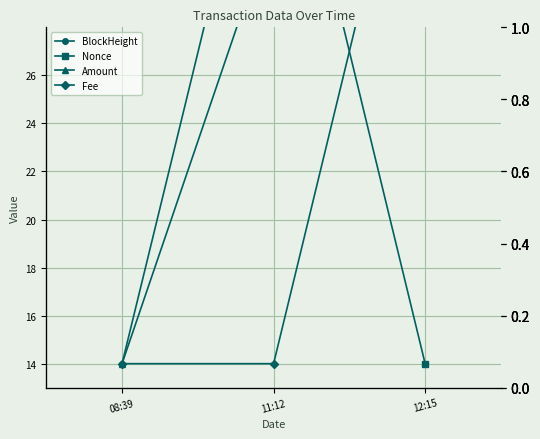

What is the difference between the BlockHeight values at 12:15 and 08:39?

26.0